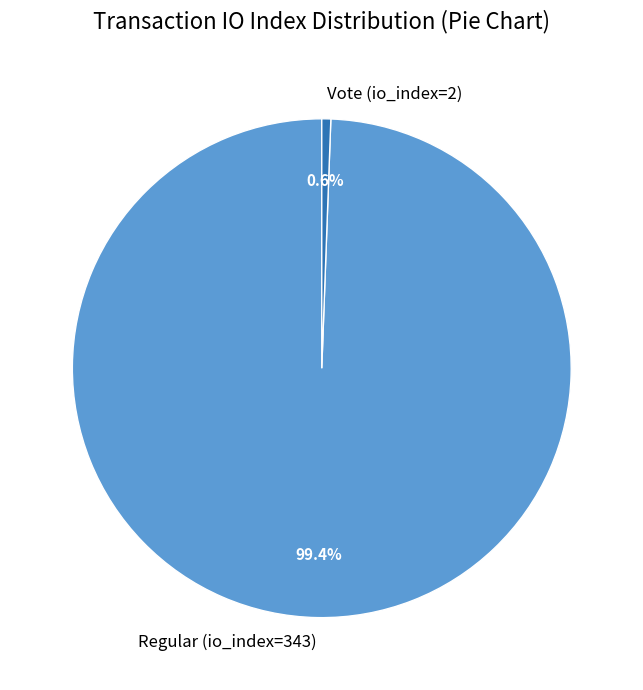

What percentage is the Vote (io_index=2) slice, to the nearest percent?

1%